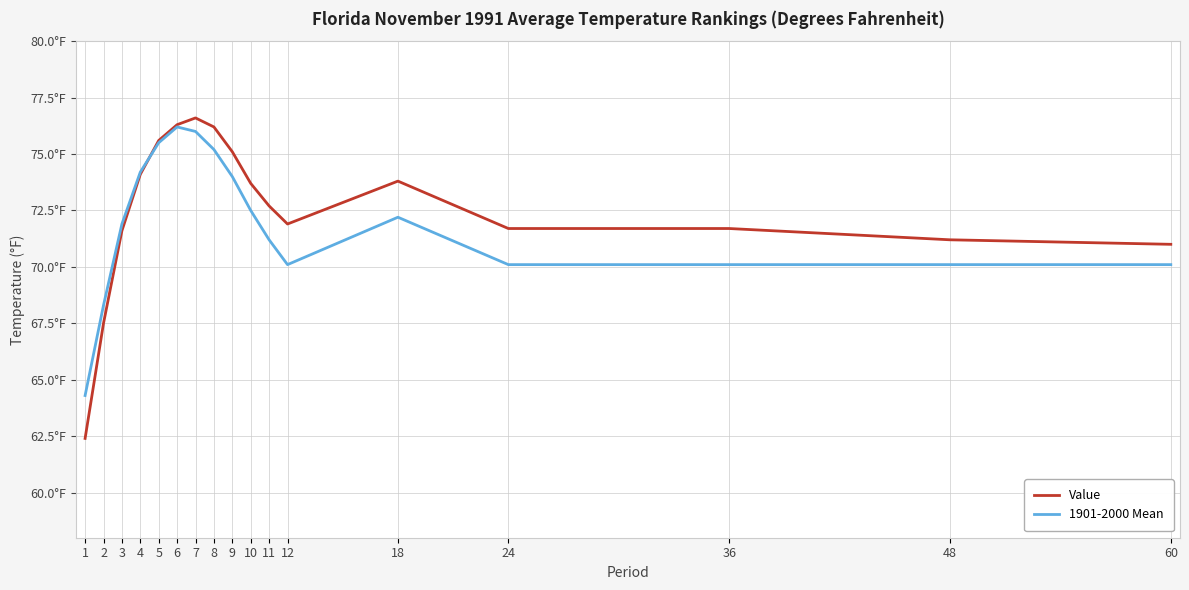

List the series in order of their overall mean, highest first.

Value, 1901-2000 Mean